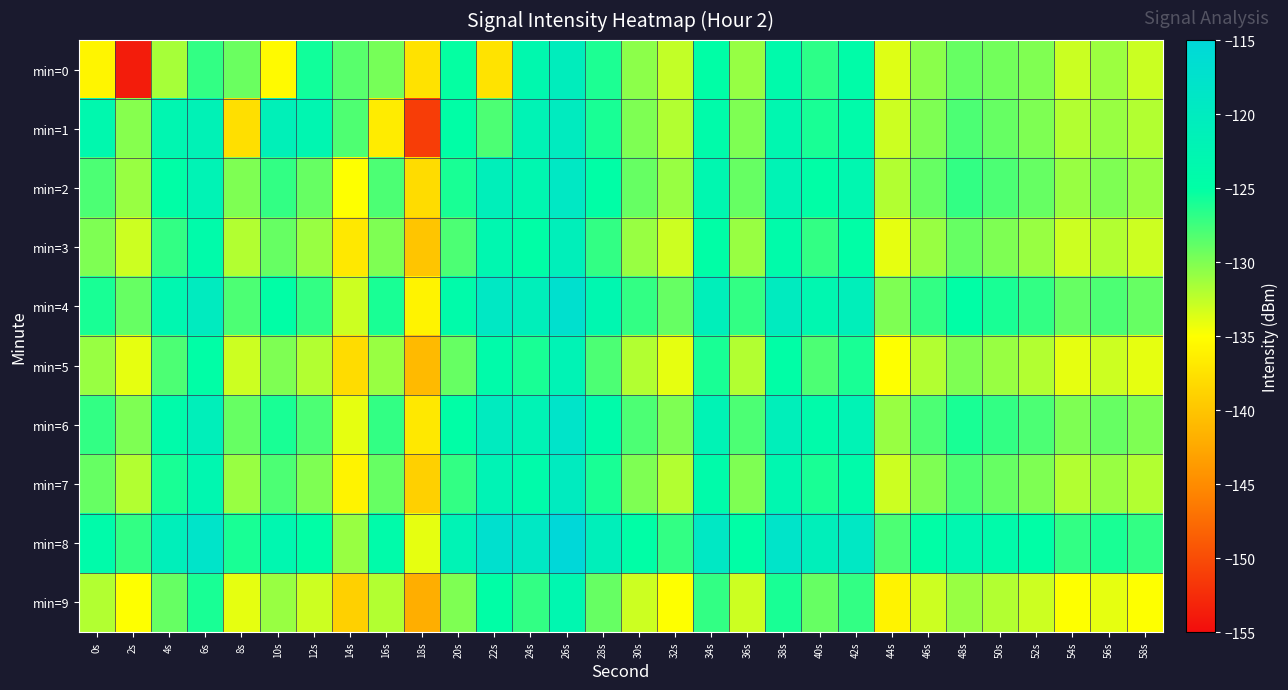

Reading left to right, list all the values displayed in this chart.

min=0: 0s=-135.8	2s=-153.7	4s=-131.5	6s=-127.0	8s=-129.2	10s=-135.3	12s=-125.7	14s=-128.5	16s=-129.6	18s=-137.5	20s=-125.2	22s=-137.4	24s=-123.3	26s=-120.5	28s=-126.1	30s=-130.5	32s=-132.6	34s=-124.9	36s=-130.9	38s=-123.9	40s=-126.8	42s=-124.4	44s=-133.7	46s=-130.4	48s=-129.0	50s=-129.5	52s=-130.0	54s=-132.9	56s=-131.1	58s=-132.9
min=1: 0s=-123.3	2s=-130.3	4s=-122.7	6s=-121.8	8s=-137.8	10s=-121.3	12s=-122.8	14s=-128.1	16s=-136.6	18s=-151.1	20s=-125.0	22s=-128.0	24s=-122.0	26s=-120.0	28s=-126.0	30s=-130.0	32s=-132.0	34s=-124.0	36s=-130.0	38s=-123.0	40s=-126.0	42s=-124.0	44s=-133.0	46s=-130.0	48s=-128.0	50s=-129.0	52s=-130.0	54s=-132.0	56s=-131.0	58s=-132.0
min=2: 0s=-128.0	2s=-131.0	4s=-125.0	6s=-122.0	8s=-130.0	10s=-127.0	12s=-129.0	14s=-135.0	16s=-128.0	18s=-138.0	20s=-126.0	22s=-121.0	24s=-123.0	26s=-119.0	28s=-125.0	30s=-129.0	32s=-131.0	34s=-123.0	36s=-129.0	38s=-122.0	40s=-125.0	42s=-123.0	44s=-132.0	46s=-129.0	48s=-127.0	50s=-128.0	52s=-129.0	54s=-131.0	56s=-130.0	58s=-131.0
min=3: 0s=-130.0	2s=-133.0	4s=-127.0	6s=-124.0	8s=-132.0	10s=-129.0	12s=-131.0	14s=-137.0	16s=-130.0	18s=-140.0	20s=-128.0	22s=-123.0	24s=-125.0	26s=-121.0	28s=-127.0	30s=-131.0	32s=-133.0	34s=-125.0	36s=-131.0	38s=-124.0	40s=-127.0	42s=-125.0	44s=-134.0	46s=-131.0	48s=-129.0	50s=-130.0	52s=-131.0	54s=-133.0	56s=-132.0	58s=-133.0
min=4: 0s=-126.0	2s=-129.0	4s=-123.0	6s=-120.0	8s=-128.0	10s=-125.0	12s=-127.0	14s=-133.0	16s=-126.0	18s=-136.0	20s=-124.0	22s=-119.0	24s=-121.0	26s=-117.0	28s=-123.0	30s=-127.0	32s=-129.0	34s=-121.0	36s=-127.0	38s=-120.0	40s=-123.0	42s=-121.0	44s=-130.0	46s=-127.0	48s=-125.0	50s=-126.0	52s=-127.0	54s=-129.0	56s=-128.0	58s=-129.0
min=5: 0s=-131.0	2s=-134.0	4s=-128.0	6s=-125.0	8s=-133.0	10s=-130.0	12s=-132.0	14s=-138.0	16s=-131.0	18s=-141.0	20s=-129.0	22s=-124.0	24s=-126.0	26s=-122.0	28s=-128.0	30s=-132.0	32s=-134.0	34s=-126.0	36s=-132.0	38s=-125.0	40s=-128.0	42s=-126.0	44s=-135.0	46s=-132.0	48s=-130.0	50s=-131.0	52s=-132.0	54s=-134.0	56s=-133.0	58s=-134.0
min=6: 0s=-127.0	2s=-130.0	4s=-124.0	6s=-121.0	8s=-129.0	10s=-126.0	12s=-128.0	14s=-134.0	16s=-127.0	18s=-137.0	20s=-125.0	22s=-120.0	24s=-122.0	26s=-118.0	28s=-124.0	30s=-128.0	32s=-130.0	34s=-122.0	36s=-128.0	38s=-121.0	40s=-124.0	42s=-122.0	44s=-131.0	46s=-128.0	48s=-126.0	50s=-127.0	52s=-128.0	54s=-130.0	56s=-129.0	58s=-130.0
min=7: 0s=-129.0	2s=-132.0	4s=-126.0	6s=-123.0	8s=-131.0	10s=-128.0	12s=-130.0	14s=-136.0	16s=-129.0	18s=-139.0	20s=-127.0	22s=-122.0	24s=-124.0	26s=-120.0	28s=-126.0	30s=-130.0	32s=-132.0	34s=-124.0	36s=-130.0	38s=-123.0	40s=-126.0	42s=-124.0	44s=-133.0	46s=-130.0	48s=-128.0	50s=-129.0	52s=-130.0	54s=-132.0	56s=-131.0	58s=-132.0
min=8: 0s=-124.0	2s=-127.0	4s=-121.0	6s=-118.0	8s=-126.0	10s=-123.0	12s=-125.0	14s=-131.0	16s=-124.0	18s=-134.0	20s=-122.0	22s=-117.0	24s=-119.0	26s=-115.0	28s=-121.0	30s=-125.0	32s=-127.0	34s=-119.0	36s=-125.0	38s=-118.0	40s=-121.0	42s=-119.0	44s=-128.0	46s=-125.0	48s=-123.0	50s=-124.0	52s=-125.0	54s=-127.0	56s=-126.0	58s=-127.0
min=9: 0s=-132.0	2s=-135.0	4s=-129.0	6s=-126.0	8s=-134.0	10s=-131.0	12s=-133.0	14s=-139.0	16s=-132.0	18s=-142.0	20s=-130.0	22s=-125.0	24s=-127.0	26s=-123.0	28s=-129.0	30s=-133.0	32s=-135.0	34s=-127.0	36s=-133.0	38s=-126.0	40s=-129.0	42s=-127.0	44s=-136.0	46s=-133.0	48s=-131.0	50s=-132.0	52s=-133.0	54s=-135.0	56s=-134.0	58s=-135.0